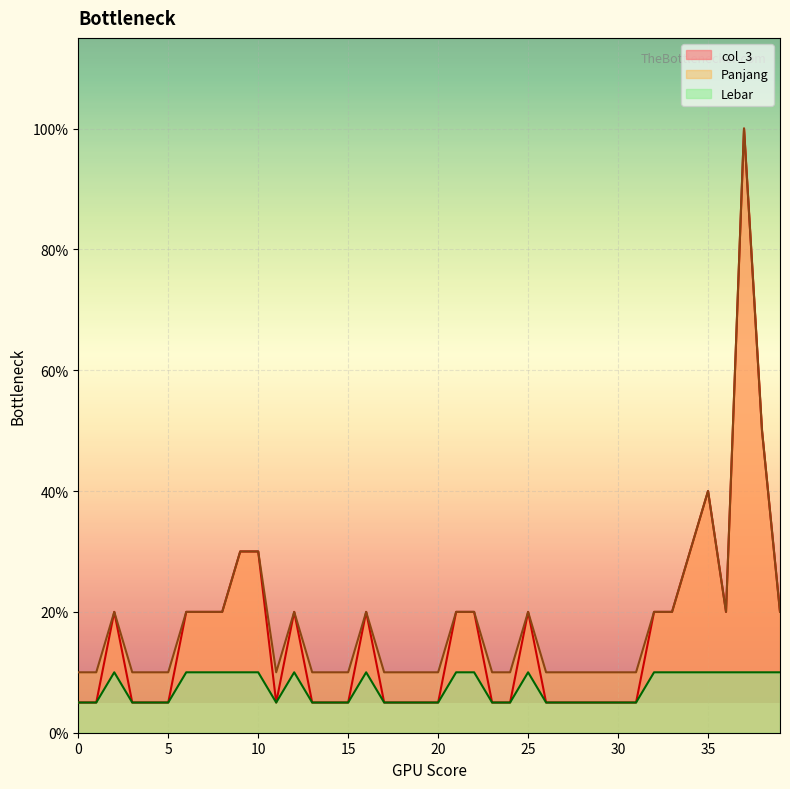

How many Lebar values are between 0 and 1?

40